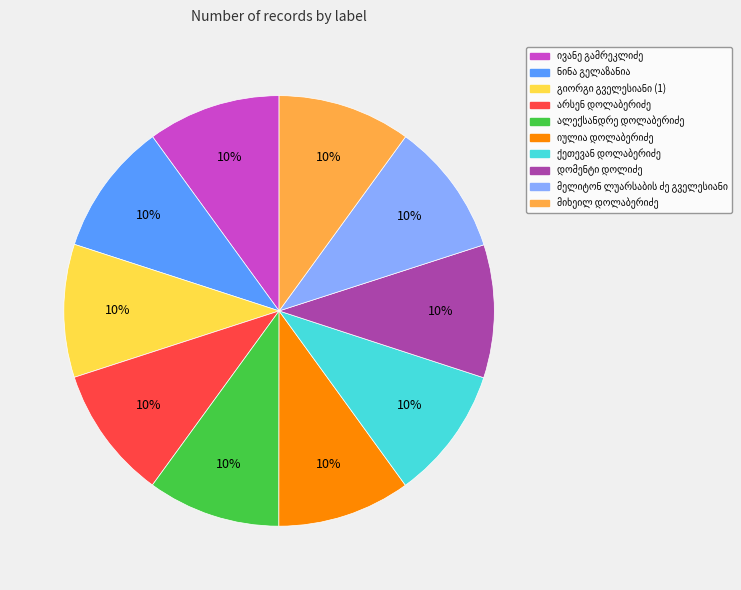

Is there a majority slice in this chart?

No